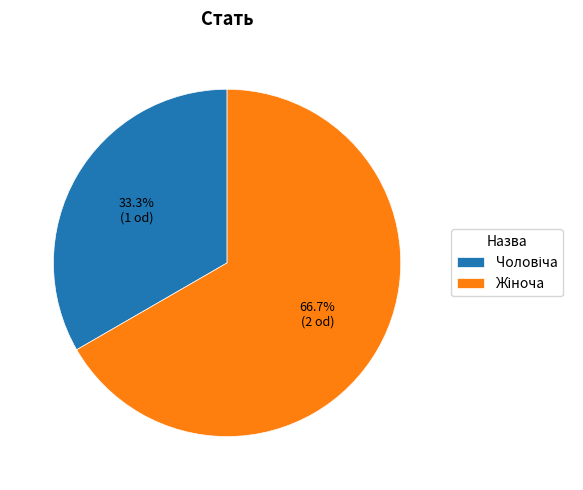

Is there a majority slice in this chart?

Yes